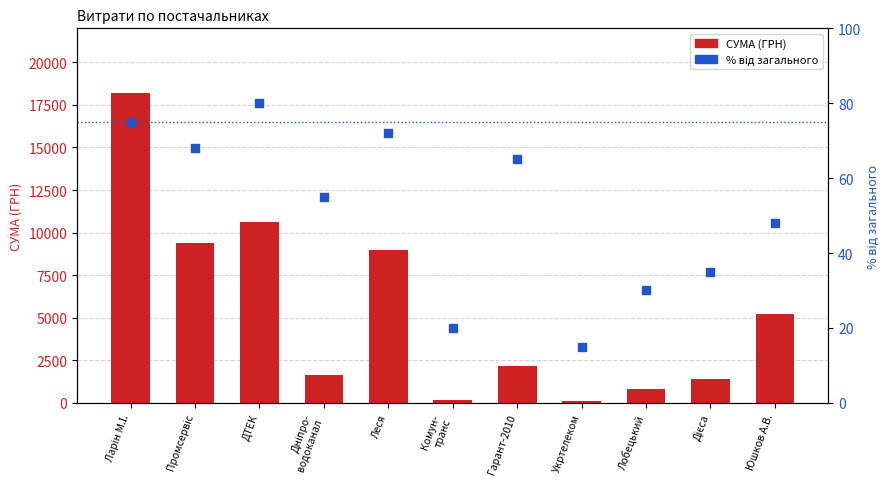

What are all the series names shown in the legend?

СУМА (ГРН), % від загального